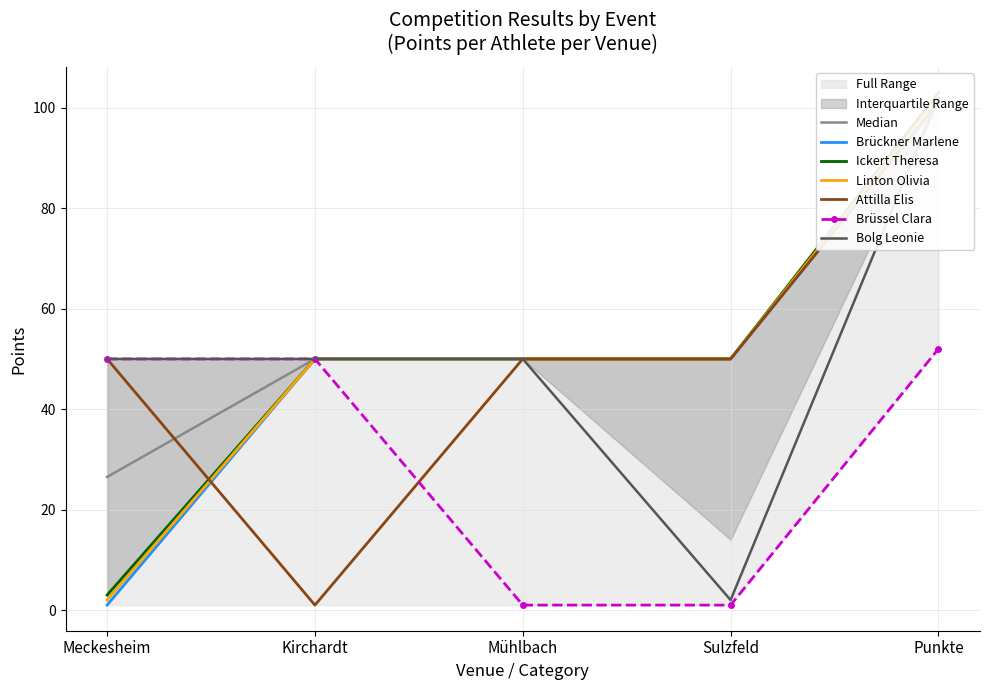

Which category has the highest value in the Bolg Leonie series?

Punkte